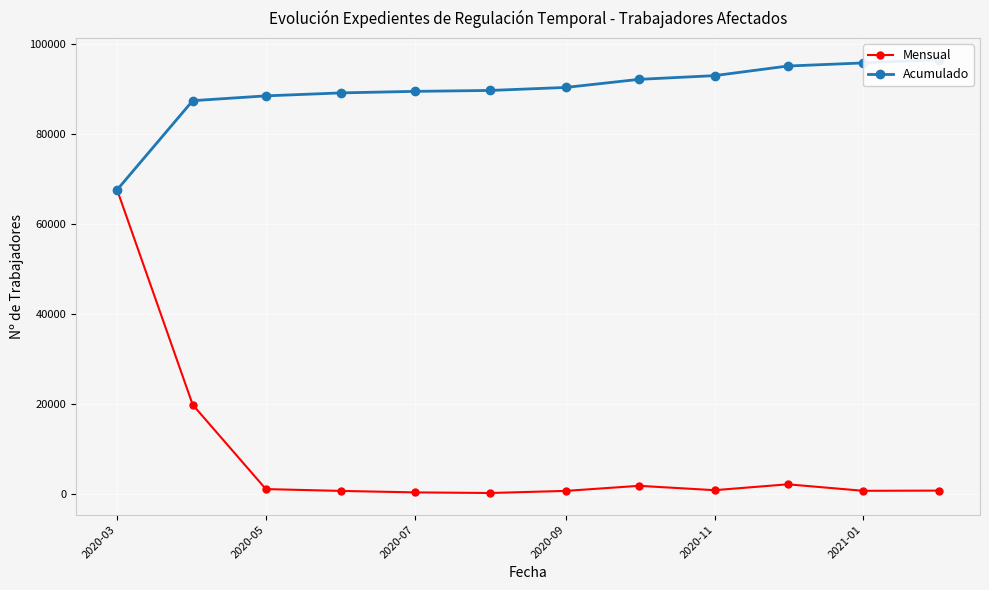

Which category has the highest value in the Mensual series?

2020-03